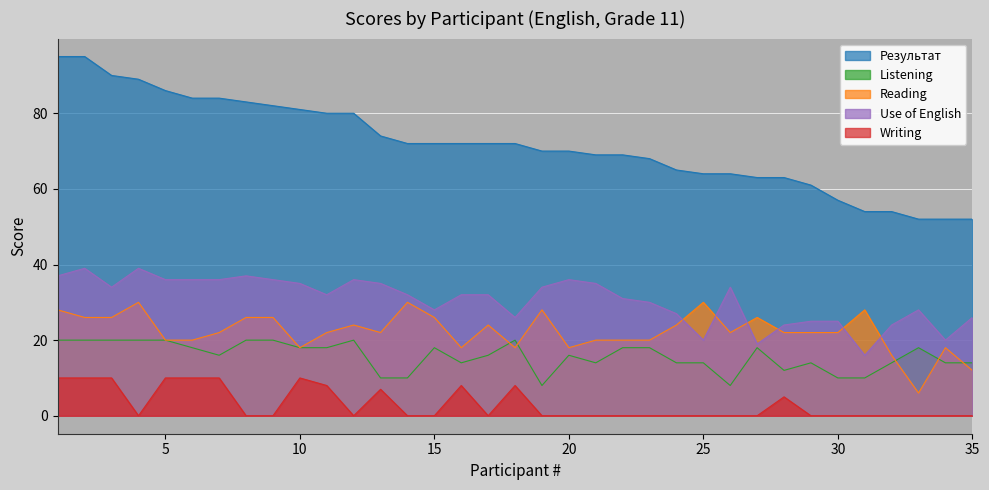

What are all the series names shown in the legend?

Результат, Listening, Reading, Use of English, Writing